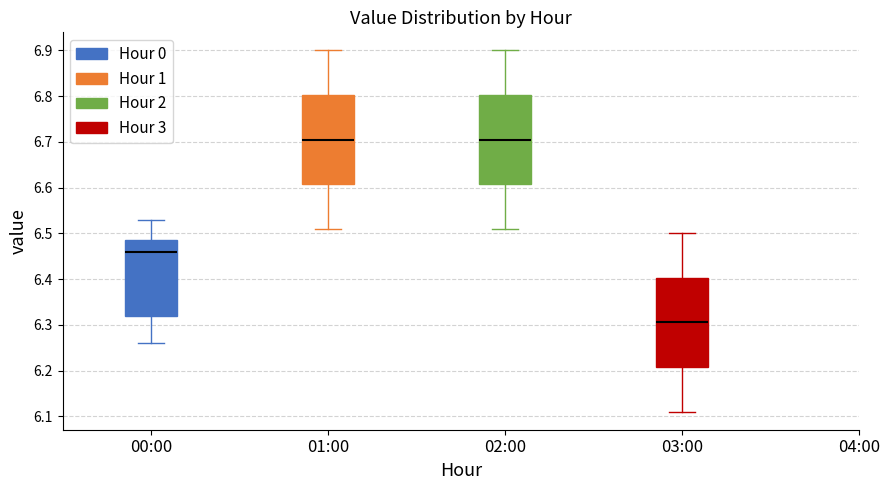

Where does the lower whisker of the box for 02:00 end on the y-axis? The values are not printed on the chart, so give them approximately, as read against the axis.

6.51